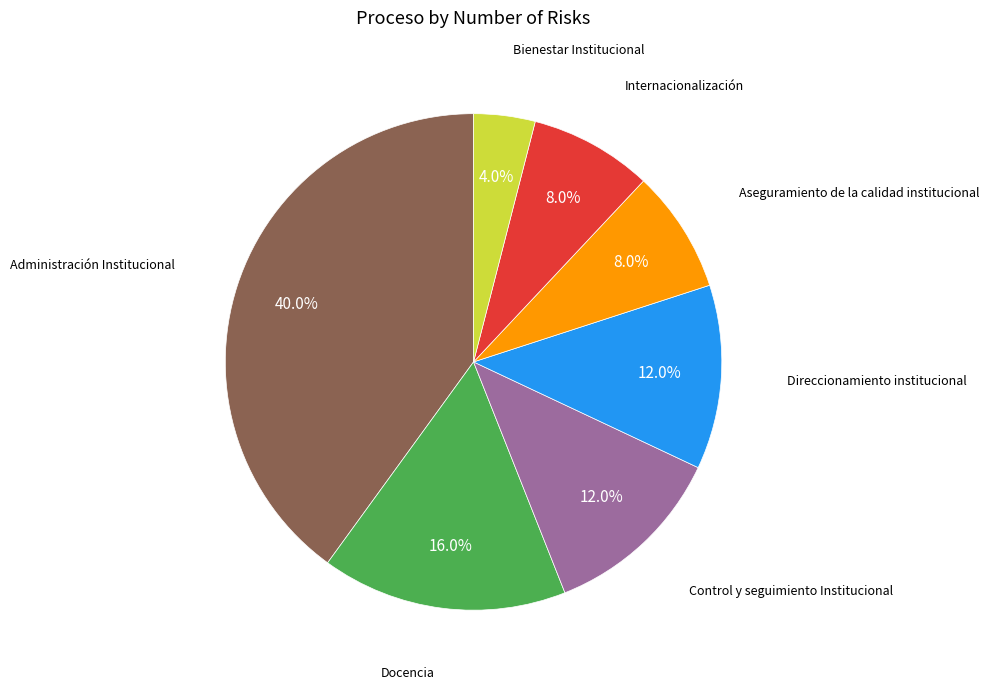

Is there any slice that represents more than half of the pie?

No